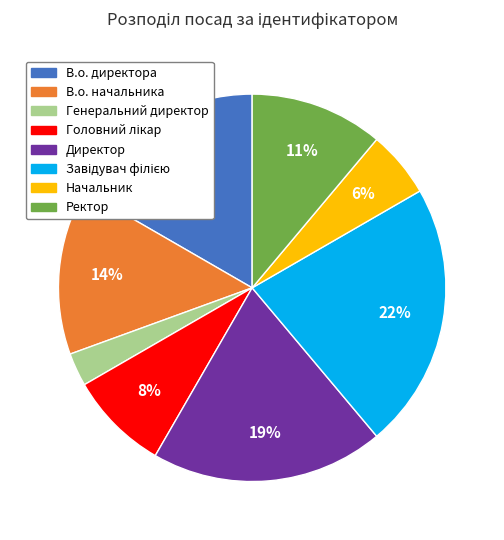

Which slice is the smallest?

Генеральний директор